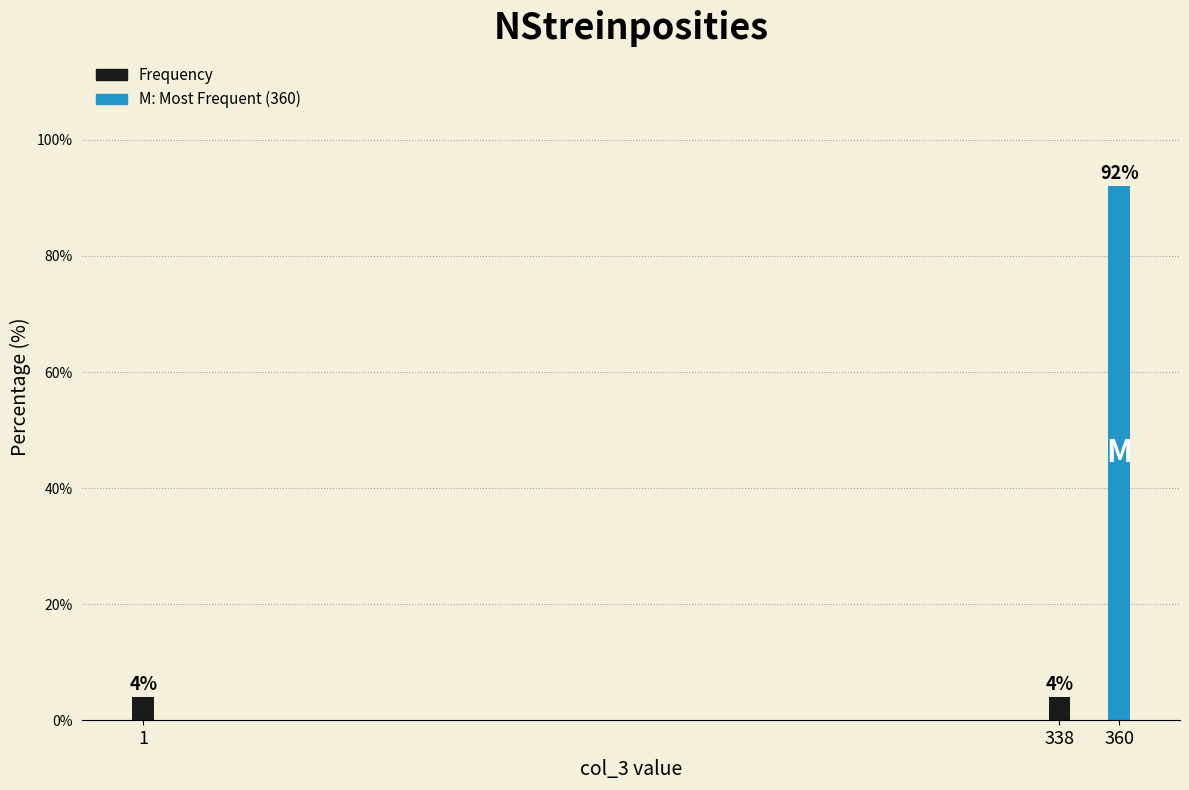

Reading left to right, extract all data points from this chart.

4	4	92